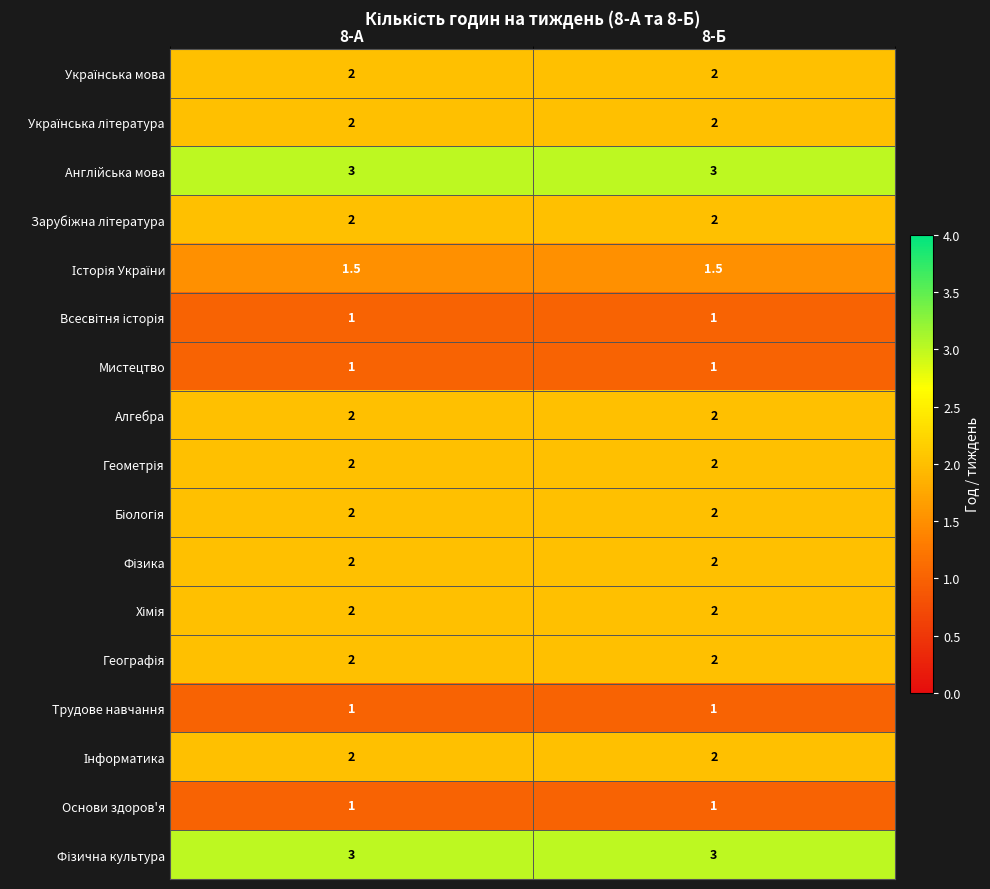

True or false: Мистецтво has a value of 1.0 at 8-Б.

True